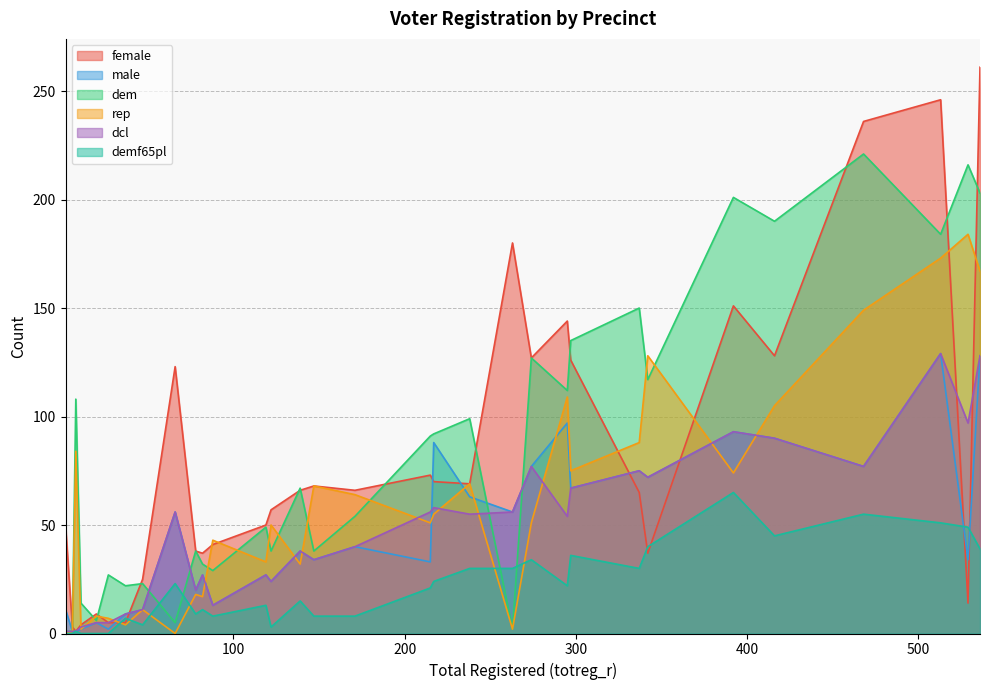

Which series ends up on top after the final intersection of rep and female?

female